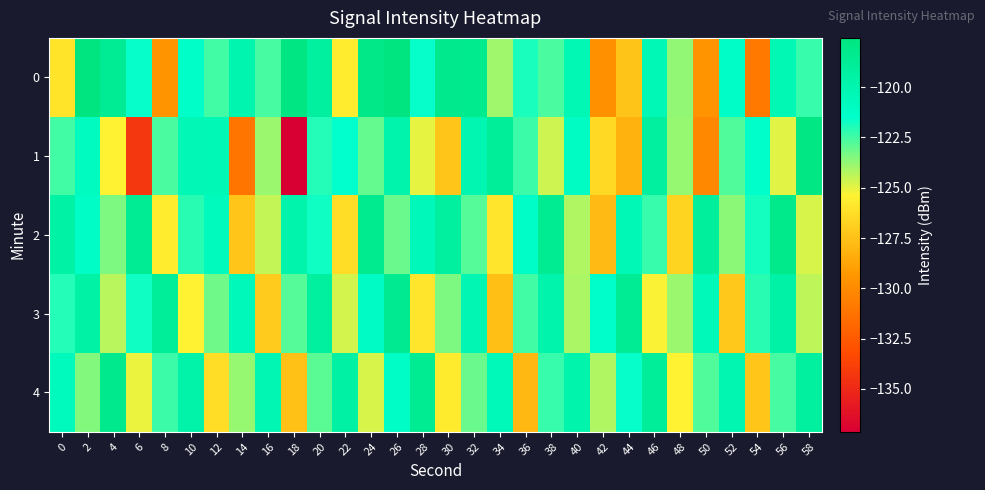

Reading right to left, what are all the values shown in this chart?

0: 58=-122.3	56=-120.3	54=-131.0	52=-121.2	50=-129.5	48=-123.7	46=-120.4	44=-127.4	42=-129.7	40=-120.3	38=-122.7	36=-121.9	34=-124.0	32=-118.3	30=-118.3	28=-121.6	26=-117.6	24=-118.0	22=-125.6	20=-119.2	18=-117.7	16=-122.6	14=-120.0	12=-122.5	10=-121.4	8=-129.5	6=-121.6	4=-118.7	2=-117.6	0=-126.0
1: 58=-117.8	56=-124.9	54=-121.4	52=-122.7	50=-130.1	48=-123.8	46=-119.3	44=-128.2	42=-126.5	40=-121.0	38=-124.6	36=-122.4	34=-118.9	32=-120.1	30=-127.3	28=-125.0	26=-119.8	24=-123.0	22=-121.5	20=-122.0	18=-137.1	16=-123.8	14=-131.1	12=-120.4	10=-120.3	8=-122.6	6=-134.2	4=-125.4	2=-120.9	0=-122.5
2: 58=-124.8	56=-118.2	54=-121.8	52=-123.6	50=-119.1	48=-126.7	46=-122.3	44=-120.4	42=-127.8	40=-124.2	38=-118.6	36=-121.3	34=-125.9	32=-122.8	30=-119.2	28=-120.6	26=-123.1	24=-118.4	22=-126.3	20=-121.7	18=-119.9	16=-124.5	14=-127.3	12=-120.8	10=-122.1	8=-125.6	6=-118.7	4=-123.4	2=-121.2	0=-119.5
3: 58=-124.4	56=-119.6	54=-122.1	52=-127.2	50=-120.5	48=-123.9	46=-125.3	44=-118.7	42=-121.4	40=-124.1	38=-119.8	36=-122.5	34=-127.6	32=-120.2	30=-123.4	28=-125.9	26=-118.5	24=-121.1	22=-124.7	20=-119.3	18=-122.8	16=-127.1	14=-120.6	12=-123.2	10=-125.4	8=-118.9	6=-121.7	4=-124.3	2=-119.5	0=-122.0
4: 58=-119.2	56=-122.6	54=-127.3	52=-120.1	50=-122.7	48=-125.4	46=-118.9	44=-121.6	42=-124.2	40=-119.8	38=-122.3	36=-127.9	34=-120.5	32=-123.1	30=-125.7	28=-118.6	26=-121.2	24=-124.8	22=-119.4	20=-122.9	18=-127.5	16=-120.2	14=-123.8	12=-126.3	10=-119.7	8=-122.4	6=-125.1	4=-118.3	2=-123.5	0=-120.8